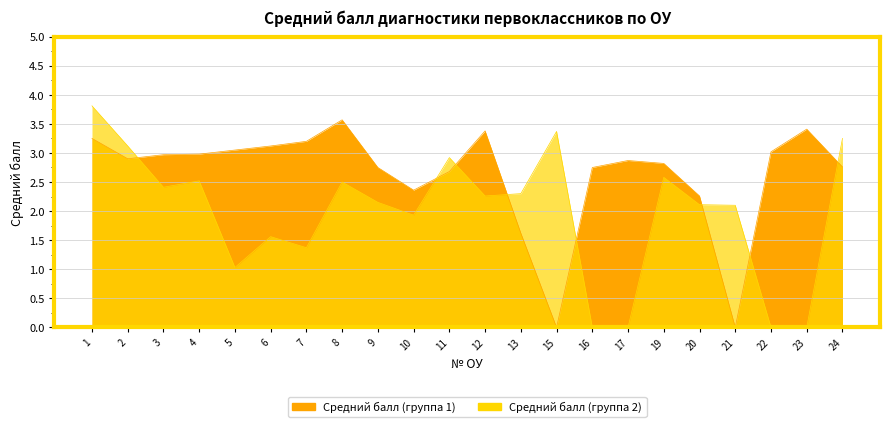

The value of Средний балл (группа 2) at 8 is 4.1. True or false?

False